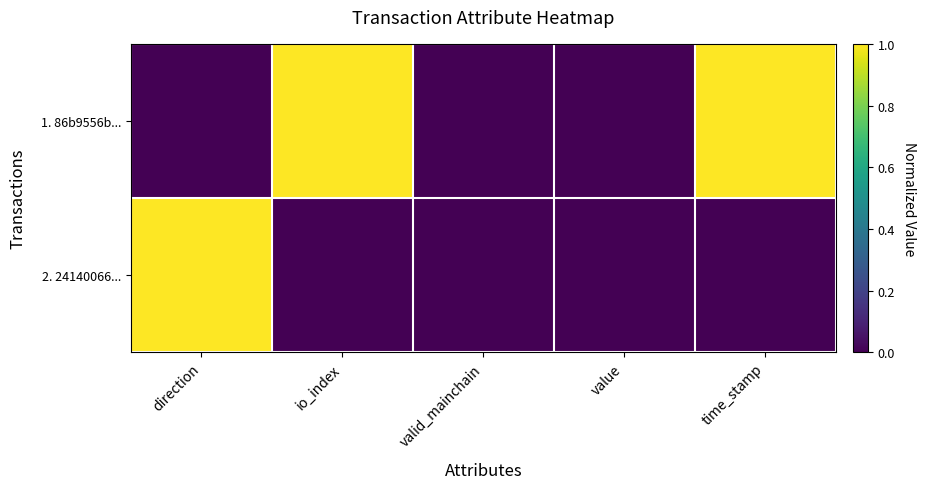

Reading right to left, list all the values displayed in this chart.

1. 86b9556b...: time_stamp=1	value=0	valid_mainchain=0	io_index=1	direction=0
2. 24140066...: time_stamp=0	value=0	valid_mainchain=0	io_index=0	direction=1